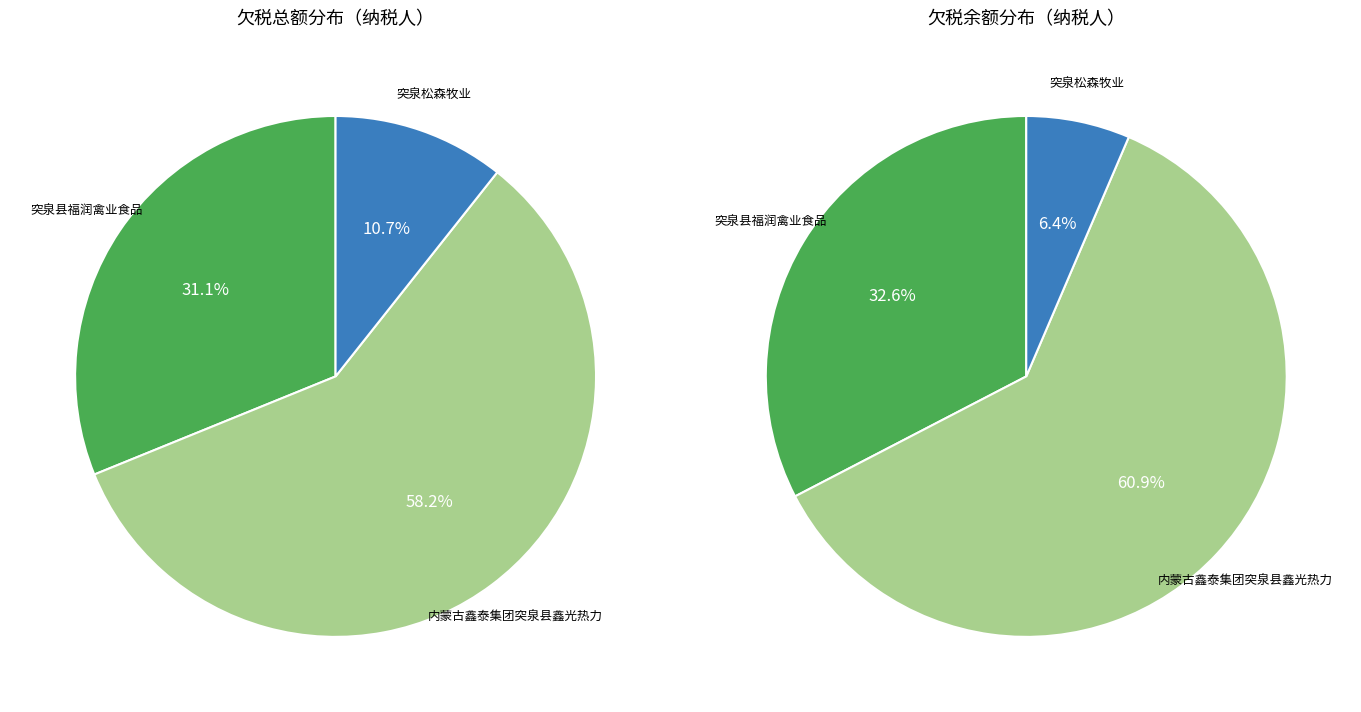

What portion of the pie excludes 突泉县福润禽业食品有限公司?

68.9%